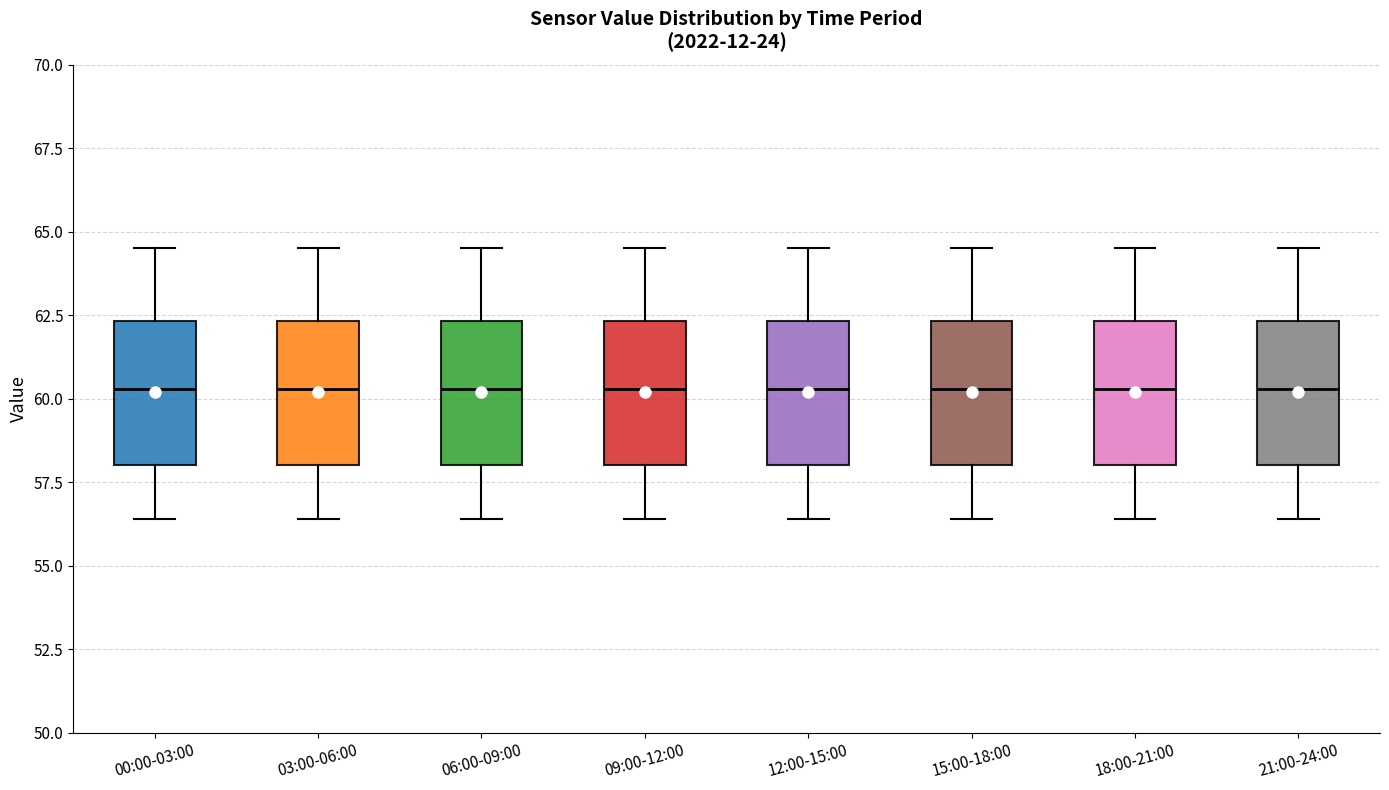

Reading left to right, read every box against the y-axis: the position of its median line, the range the box covers, and the ends of its whiskers. The values are not printed on the chart, so give them approximately, as read against the axis.

00:00-03:00: median 60.5, box 58.0 to 62.5, whiskers 56.5 to 64.5
03:00-06:00: median 60.5, box 58.0 to 62.5, whiskers 56.5 to 64.5
06:00-09:00: median 60.5, box 58.0 to 62.5, whiskers 56.5 to 64.5
09:00-12:00: median 60.5, box 58.0 to 62.5, whiskers 56.5 to 64.5
12:00-15:00: median 60.5, box 58.0 to 62.5, whiskers 56.5 to 64.5
15:00-18:00: median 60.5, box 58.0 to 62.5, whiskers 56.5 to 64.5
18:00-21:00: median 60.5, box 58.0 to 62.5, whiskers 56.5 to 64.5
21:00-24:00: median 60.5, box 58.0 to 62.5, whiskers 56.5 to 64.5